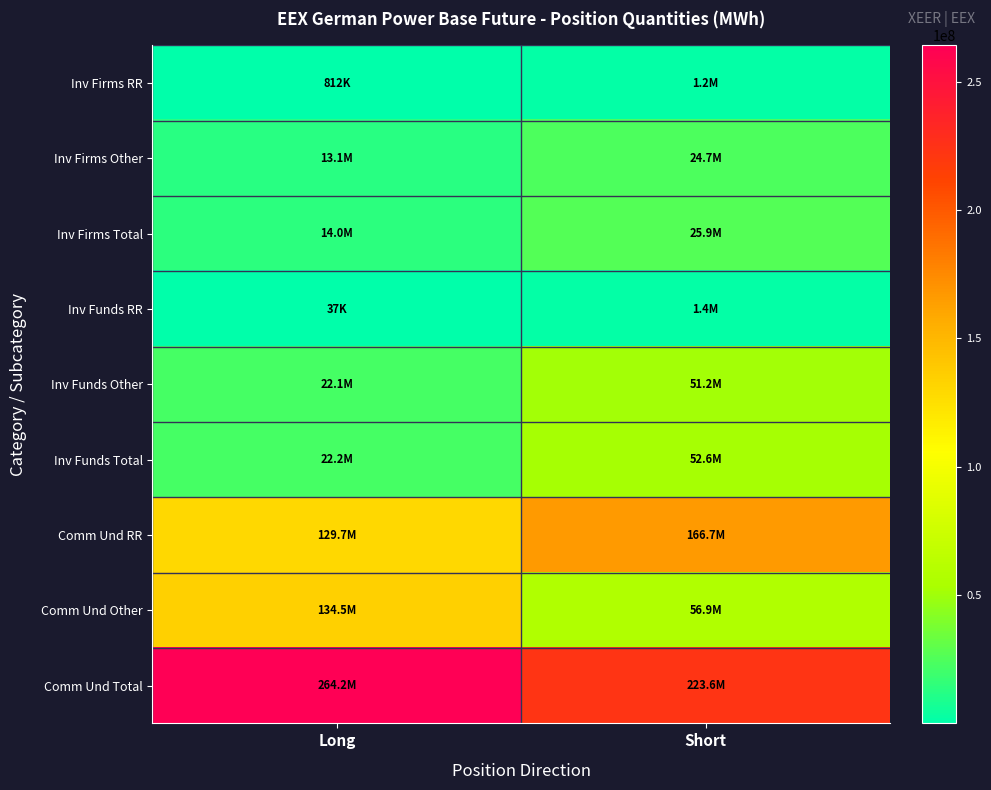

What is the maximum value shown in the chart?

264169679.0